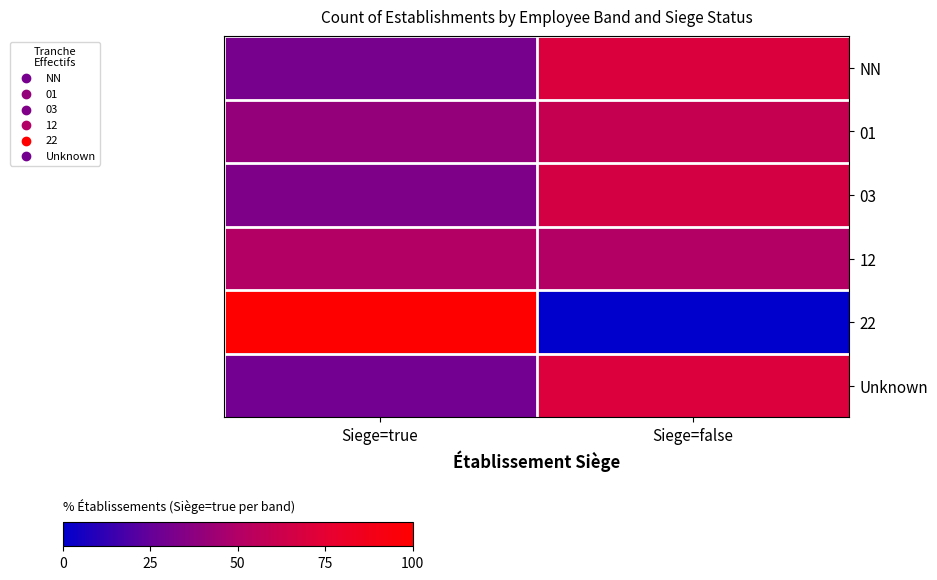

What is the spread (max minus min) of values at Siege=false?

70.6